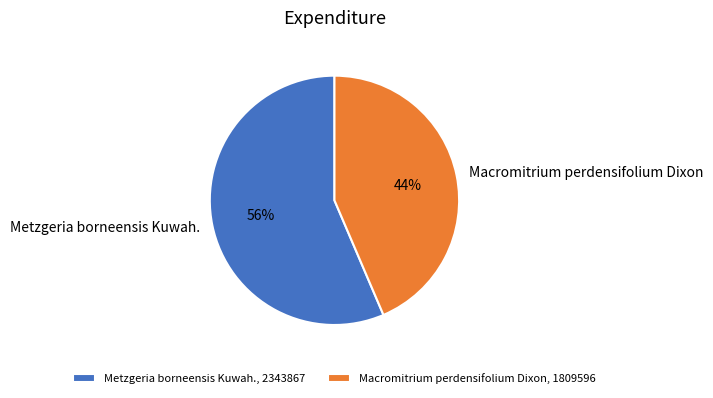

Is Metzgeria borneensis Kuwah. the majority of the pie?

Yes